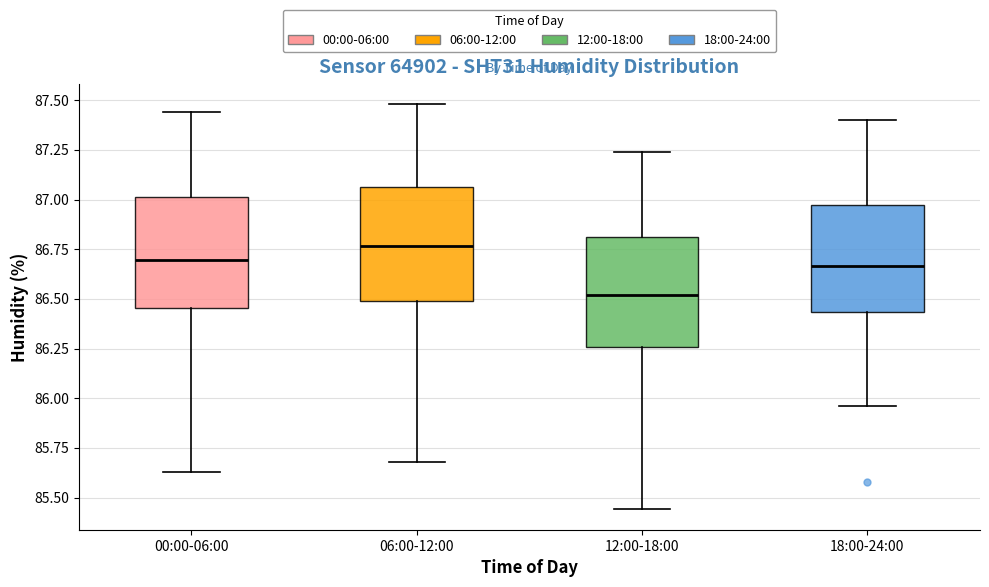

Reading left to right, transcribe this box plot: for each box, give where its median line is, the range the box spans, and where its two whiskers end, as read against the y-axis. The values are not printed on the chart, so give them approximately, as read against the axis.

00:00-06:00: median 86.70, box 86.45 to 87.00, whiskers 85.65 to 87.45
06:00-12:00: median 86.75, box 86.50 to 87.05, whiskers 85.70 to 87.50
12:00-18:00: median 86.50, box 86.25 to 86.80, whiskers 85.45 to 87.25
18:00-24:00: median 86.65, box 86.45 to 86.95, whiskers 85.95 to 87.40